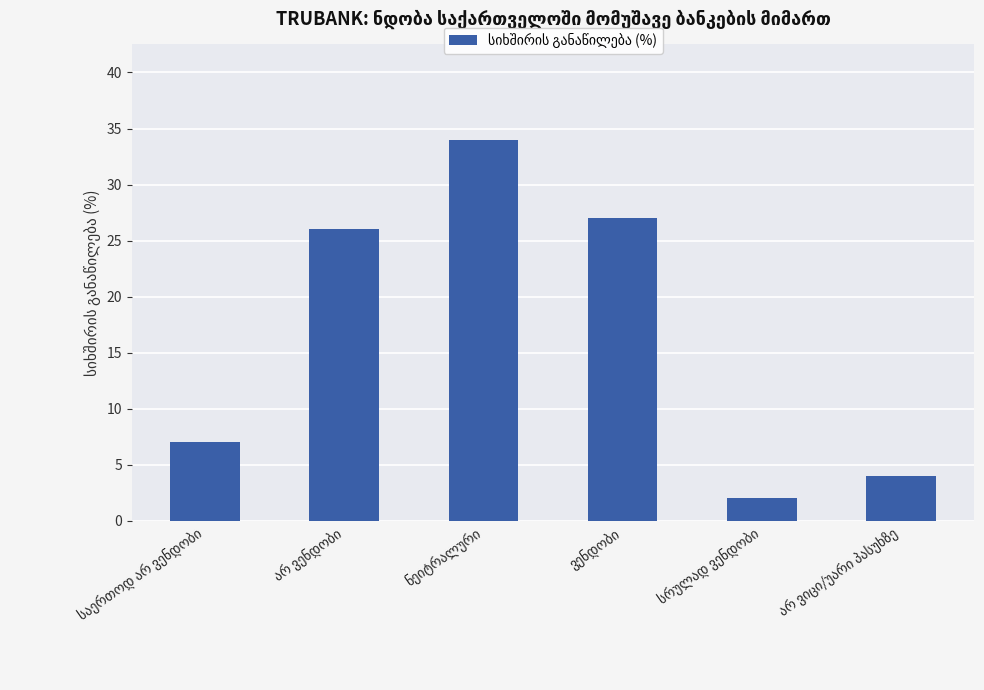

What is the value of the 5th bar from the left?

2